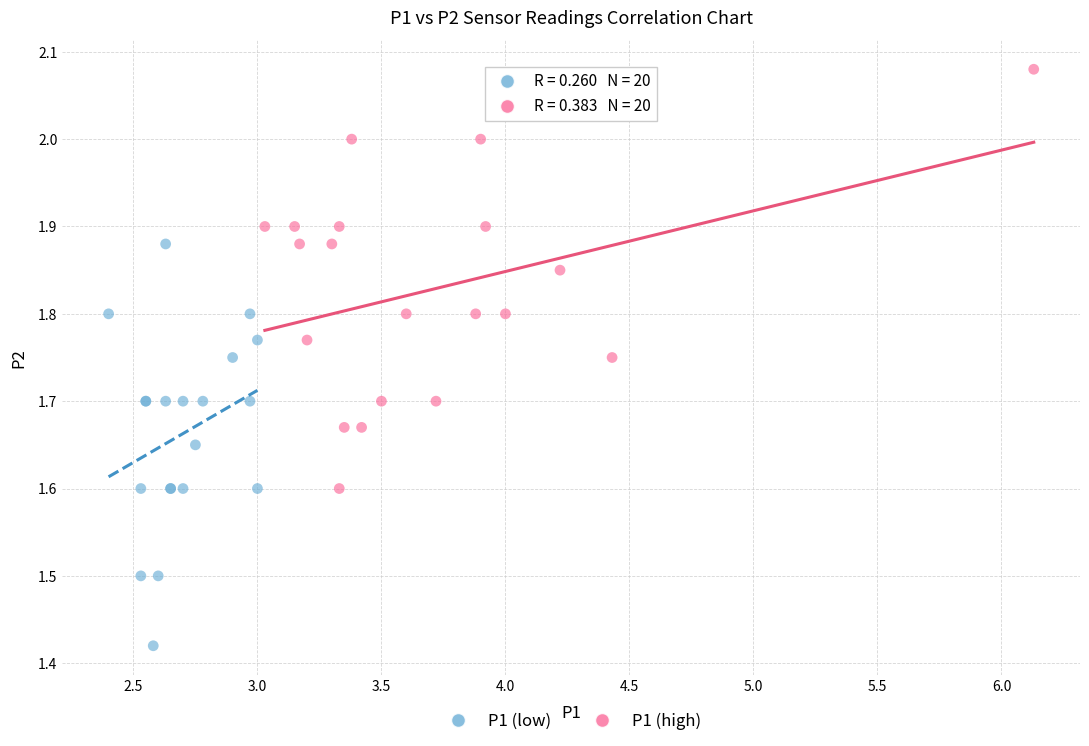

What are all the series names shown in the legend?

P1 (low), P1 (high)